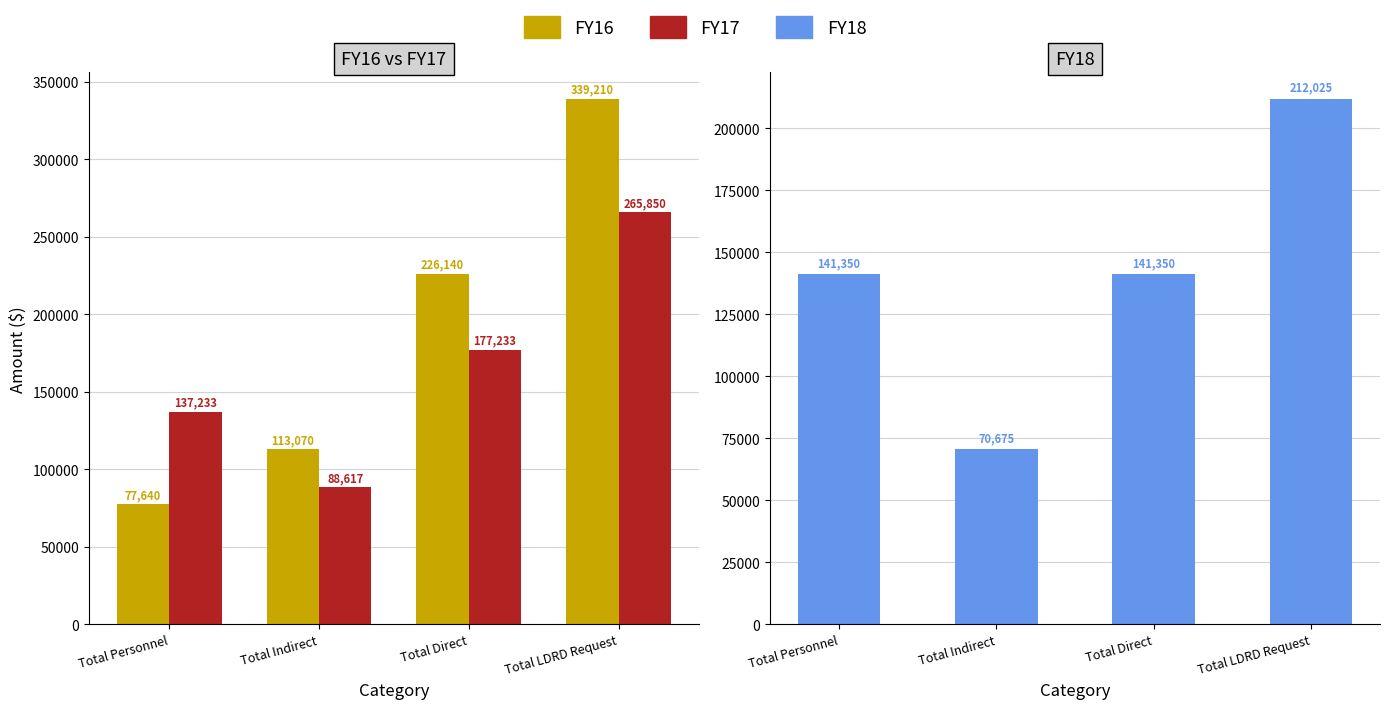

Which category has the lowest value across all series?

Total Indirect